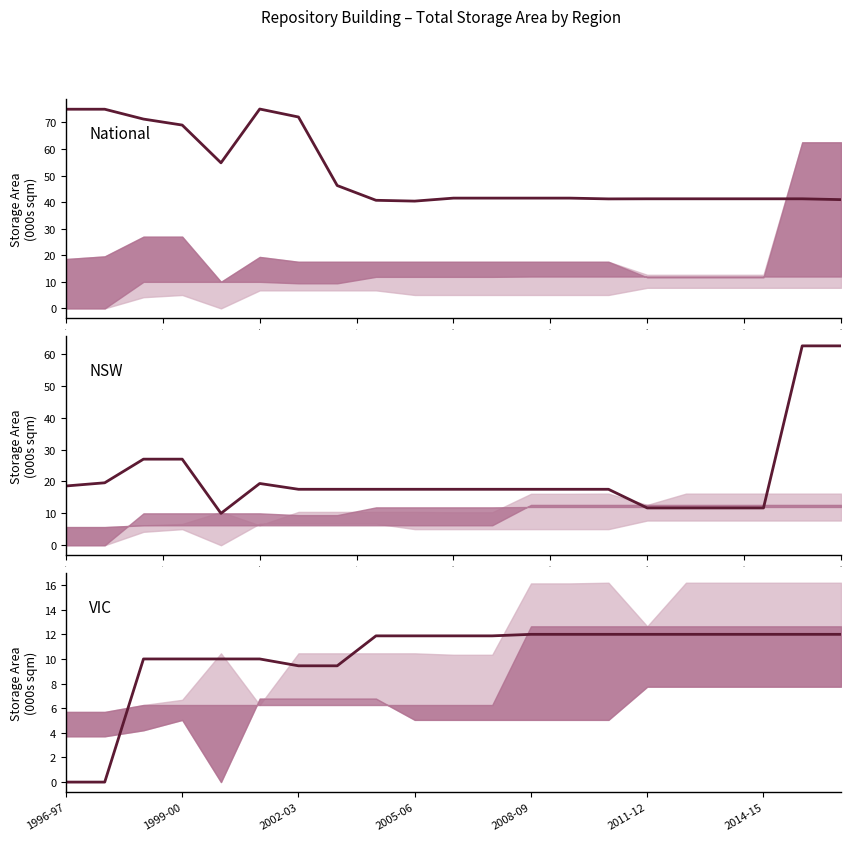

At 17, list the series in order from largest to smallest.

National, VIC, NSW